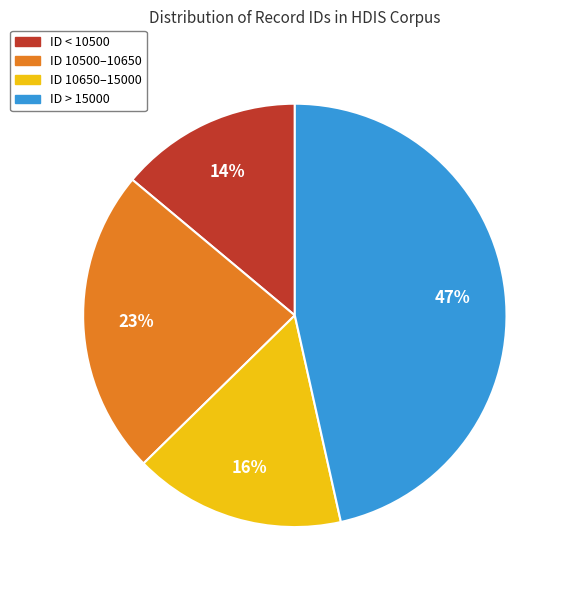

Which has a higher value, ID 10500–10650 or ID 10650–15000?

ID 10500–10650